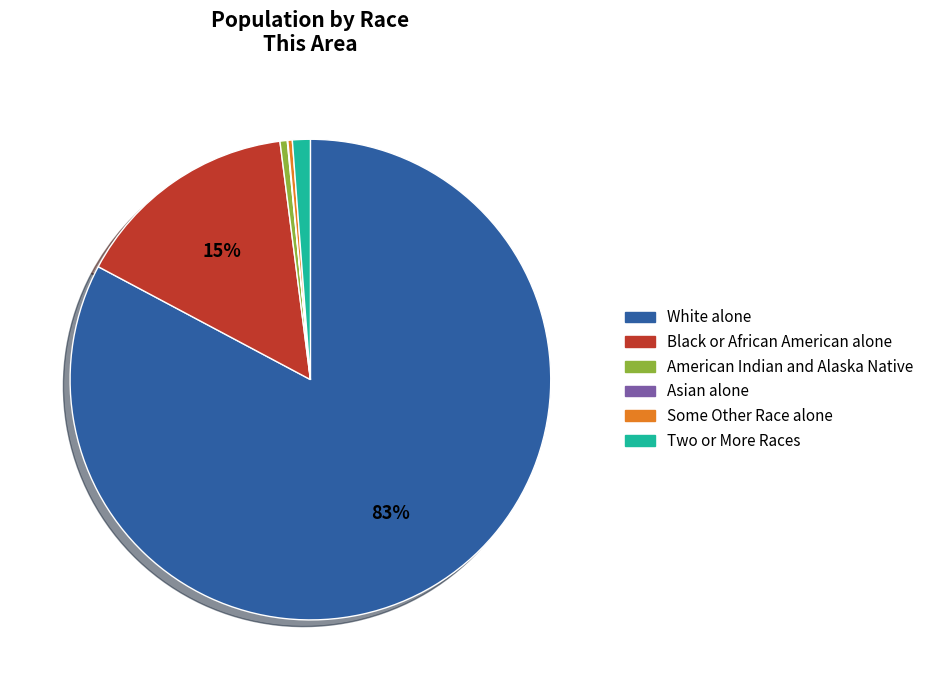

Which slice is the largest?

White alone